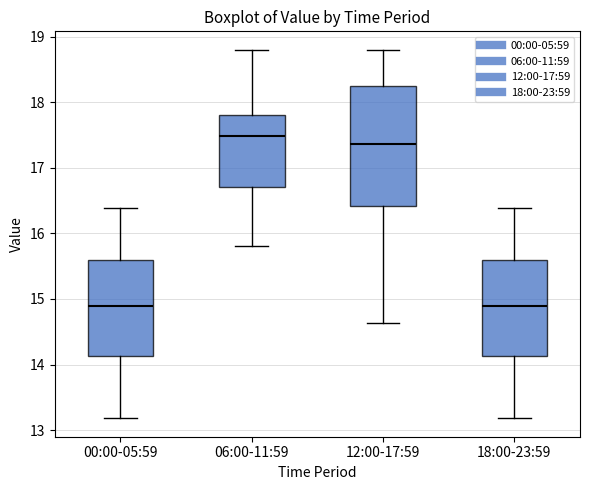

Which box's median line is the highest?

06:00-11:59